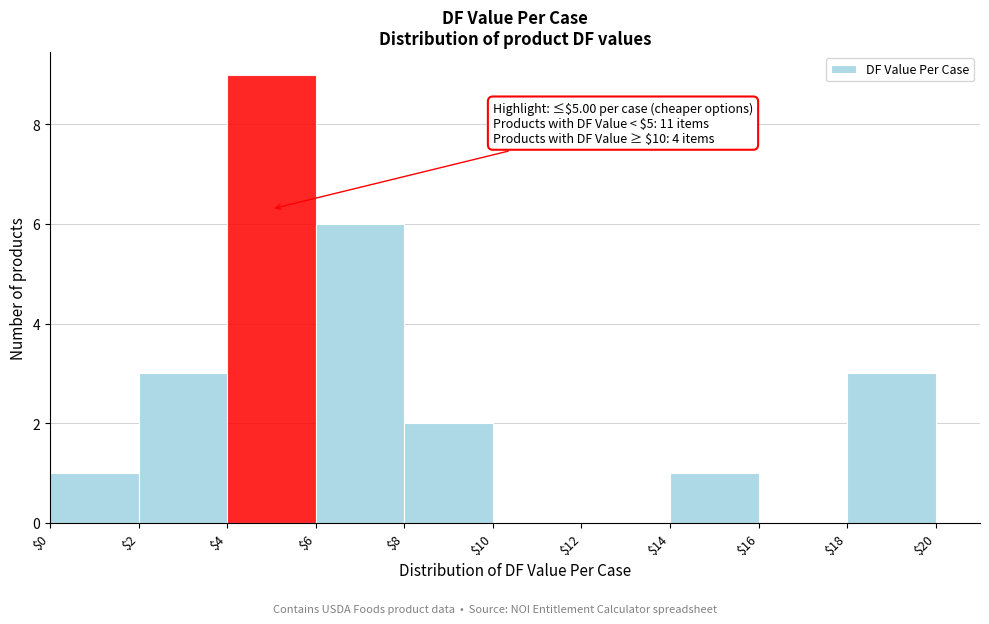

Which range on the x-axis has the tallest bar?

$4 to $6